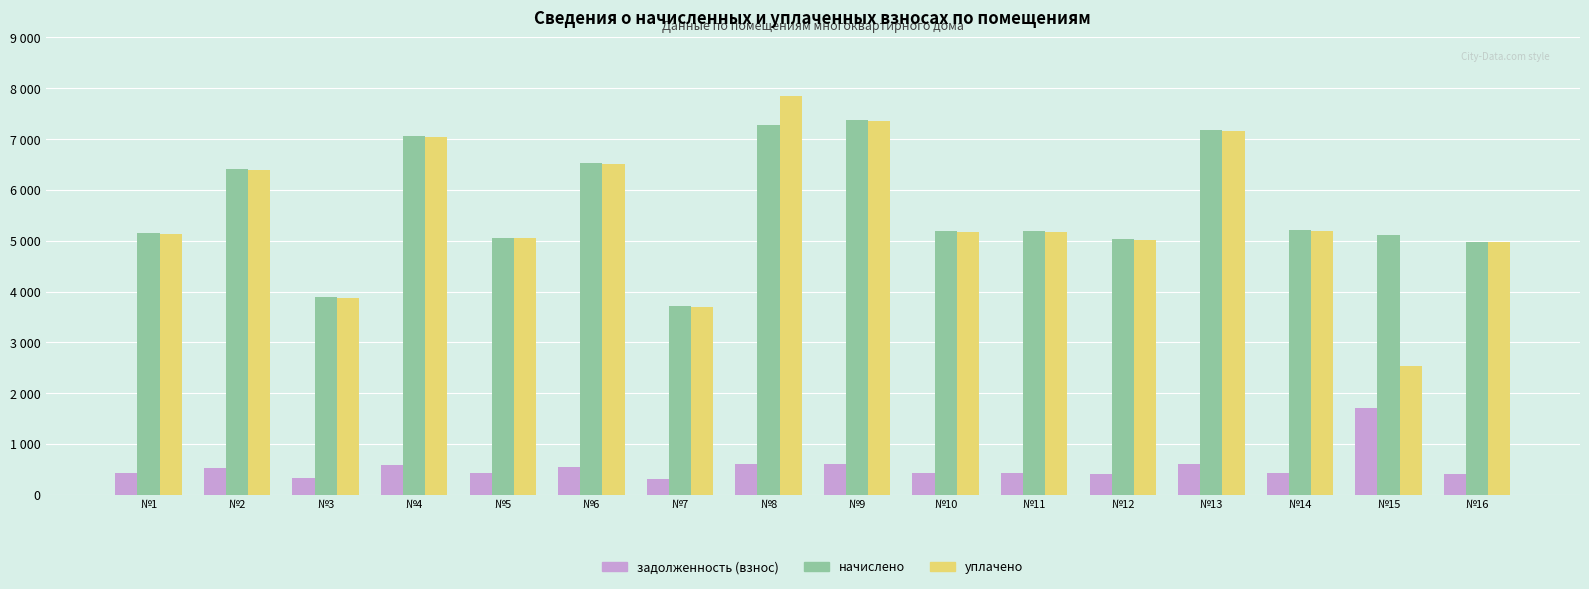

What are all the series names shown in the legend?

задолженность (взнос), начислено, уплачено